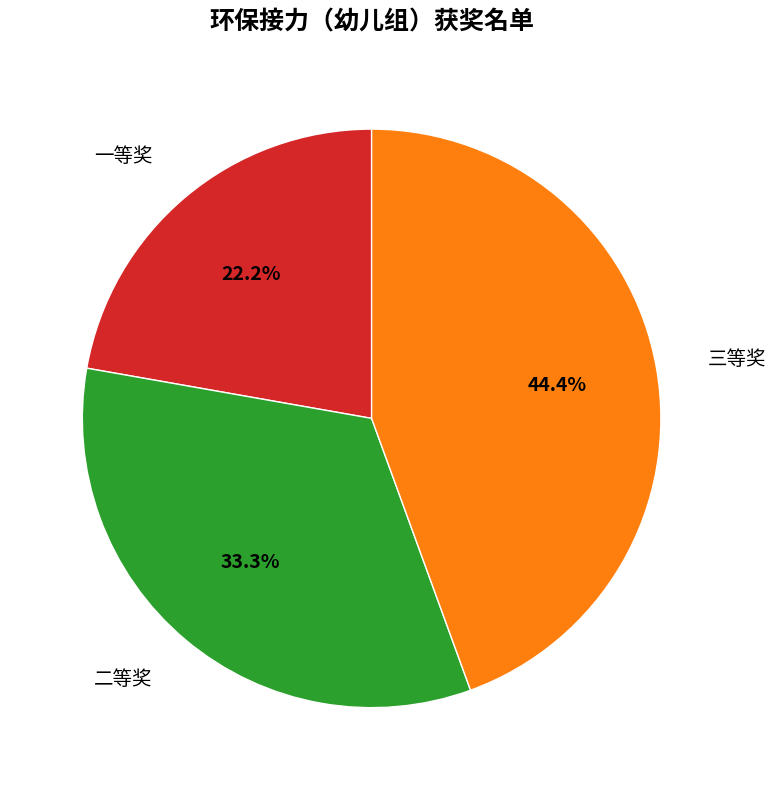

What percentage is the 三等奖 slice, to the nearest percent?

44%